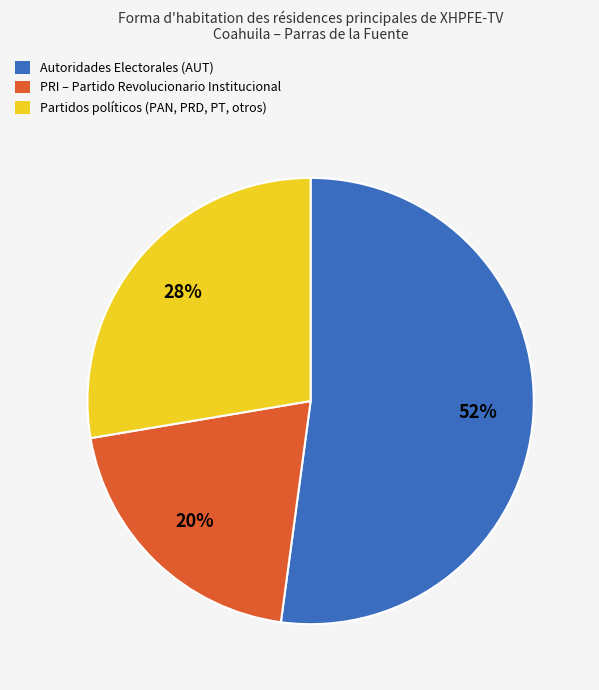

Is there a majority slice in this chart?

Yes